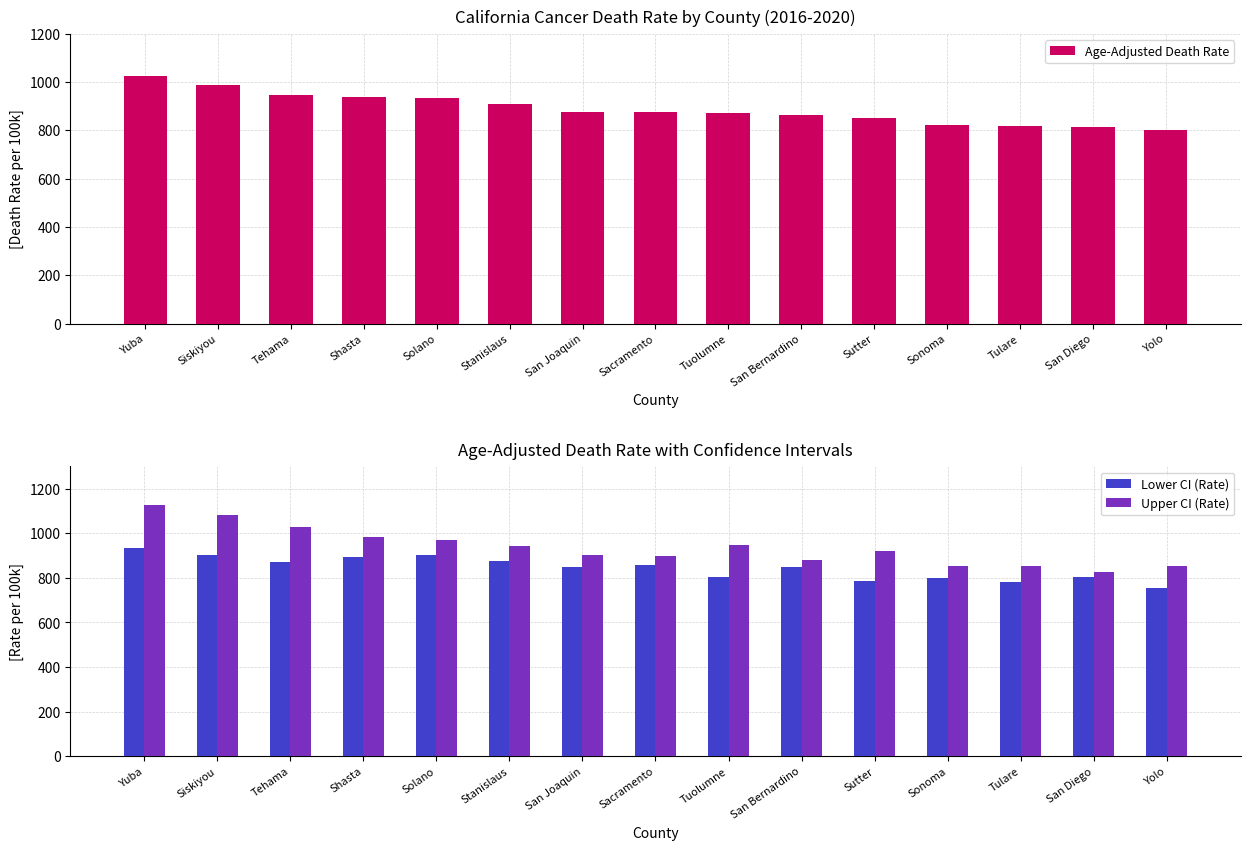

Where is Upper CI (Rate) nearest to the value 976?

Shasta